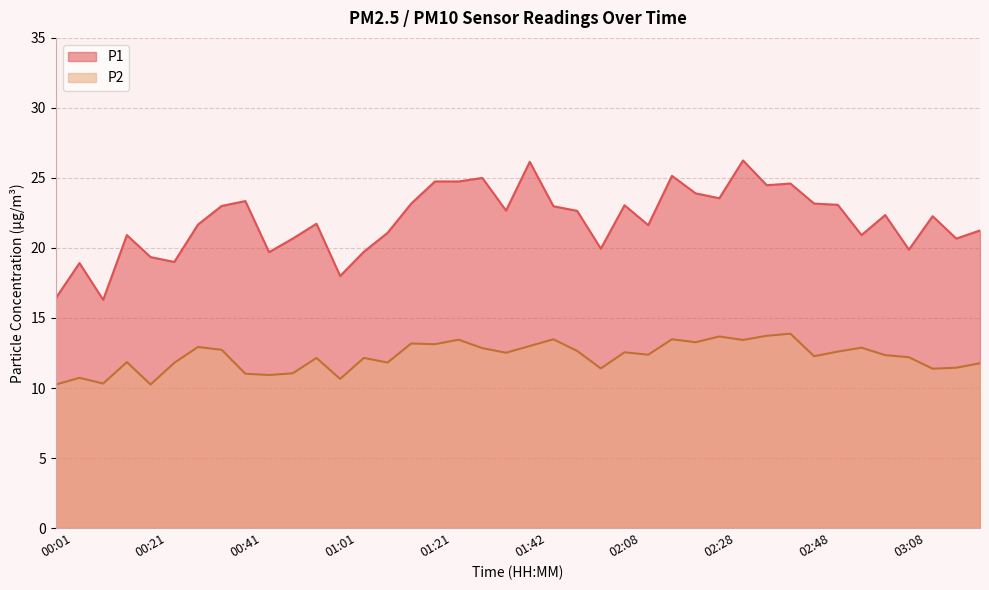

What is the label of the 2nd point from the right?

03:18